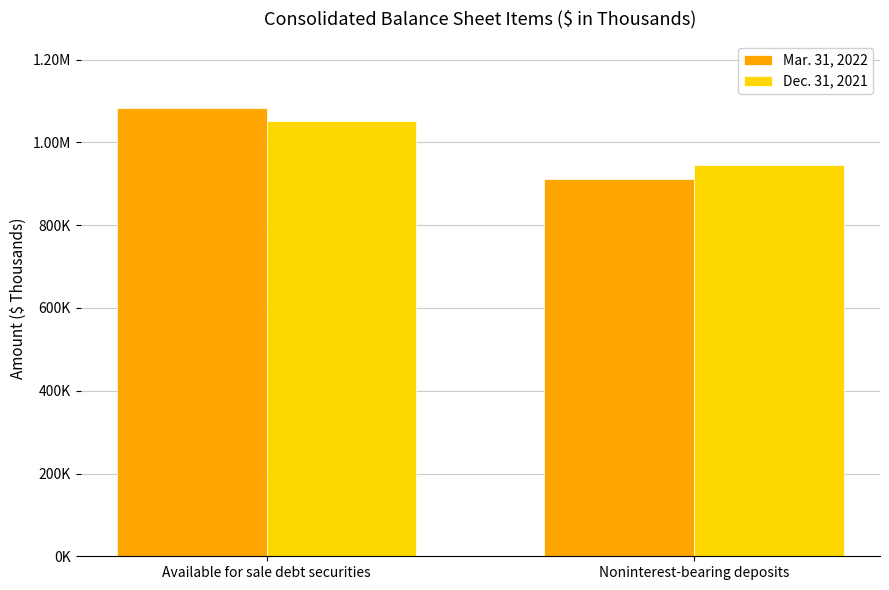

Does the chart contain stacked bars?

No